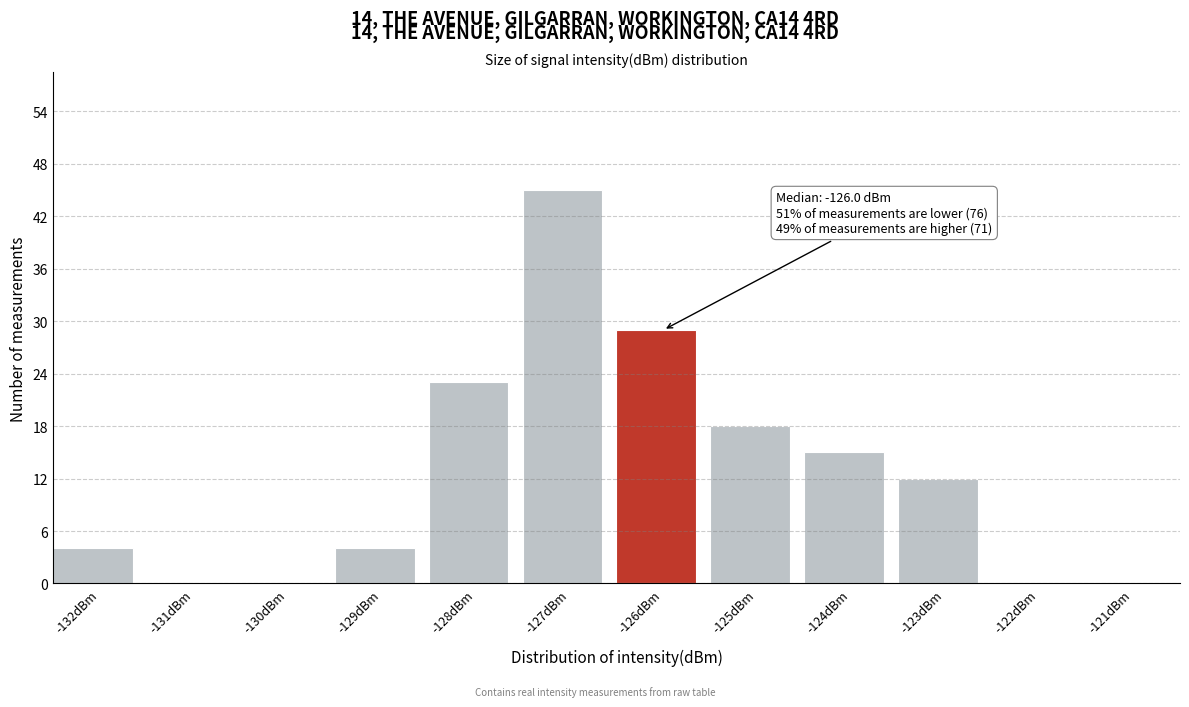

Reading left to right, transcribe all the data shown in this chart.

-132dBm=4	-131dBm=0	-130dBm=0	-129dBm=4	-128dBm=23	-127dBm=45	-126dBm=29	-125dBm=18	-124dBm=15	-123dBm=12	-122dBm=0	-121dBm=0